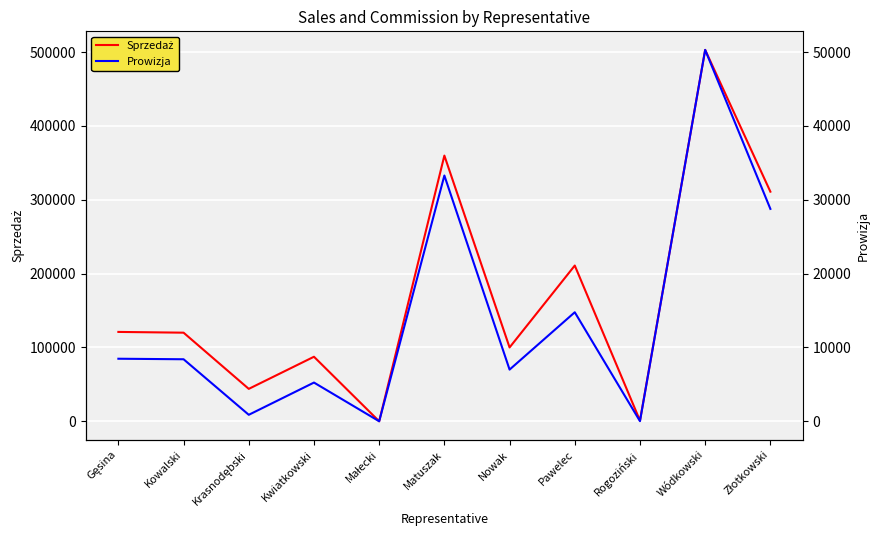

Which category has the lowest value across all series?

Małecki